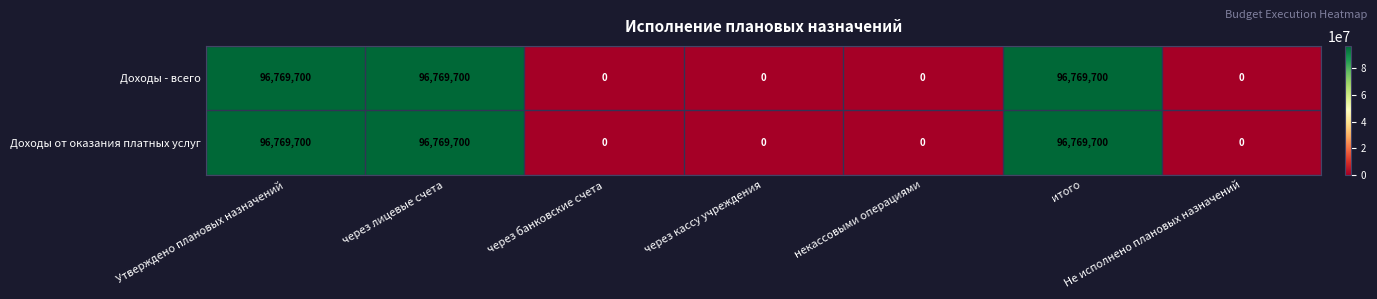

What is the difference between the maximum and minimum values in the Доходы - всего series?

96769700